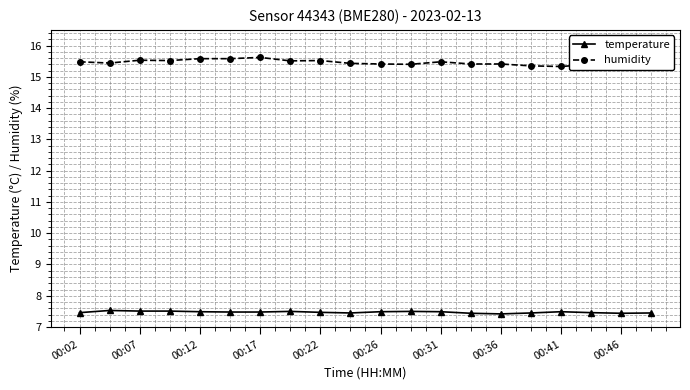

True or false: temperature has more than 0 points higher than both neighbors.

True